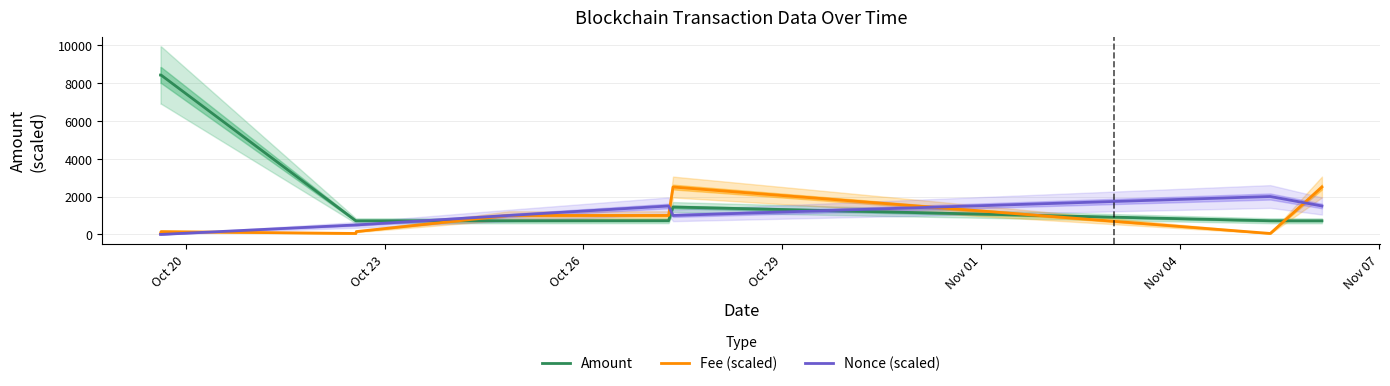

True or false: Amount and Nonce (scaled) cross at least once.

True